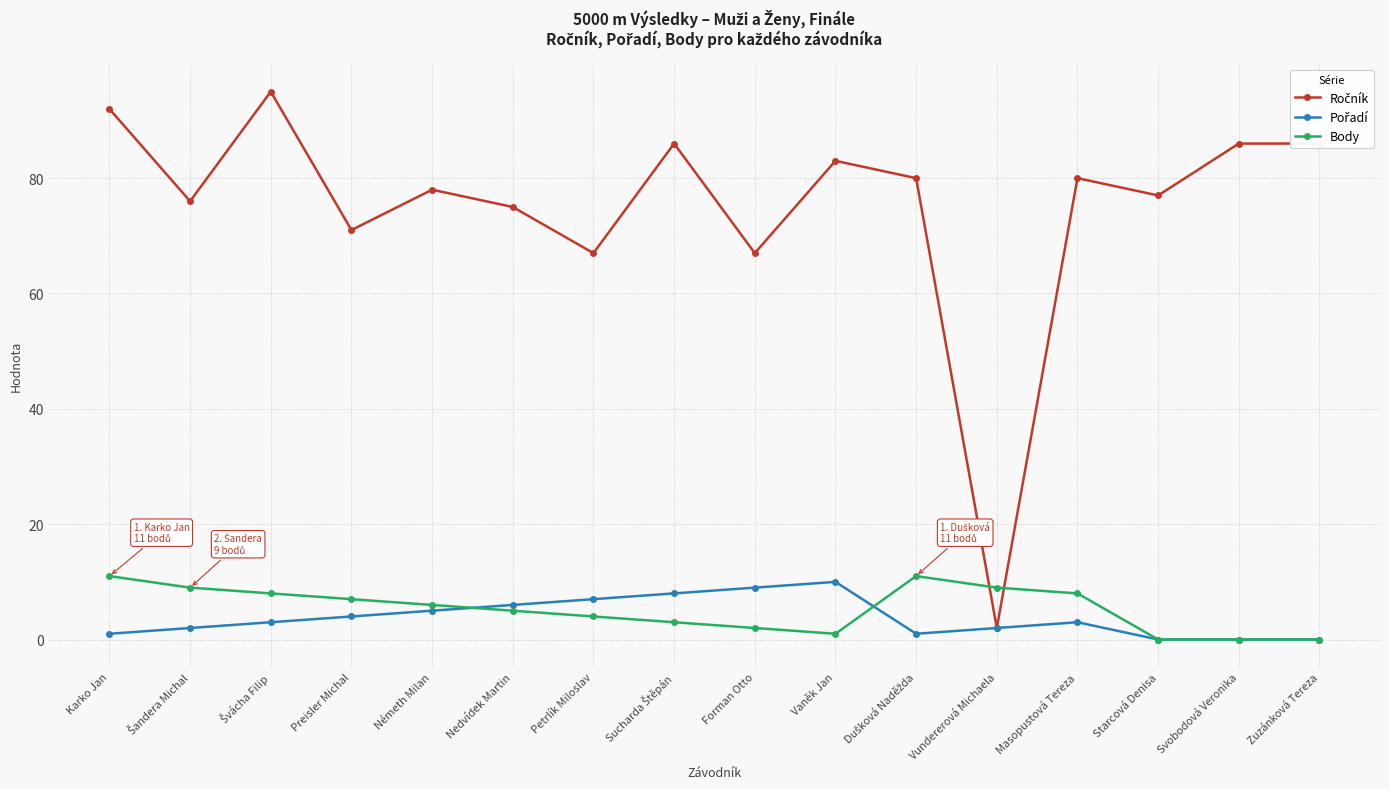

True or false: Body has more than 0 points higher than both neighbors.

True